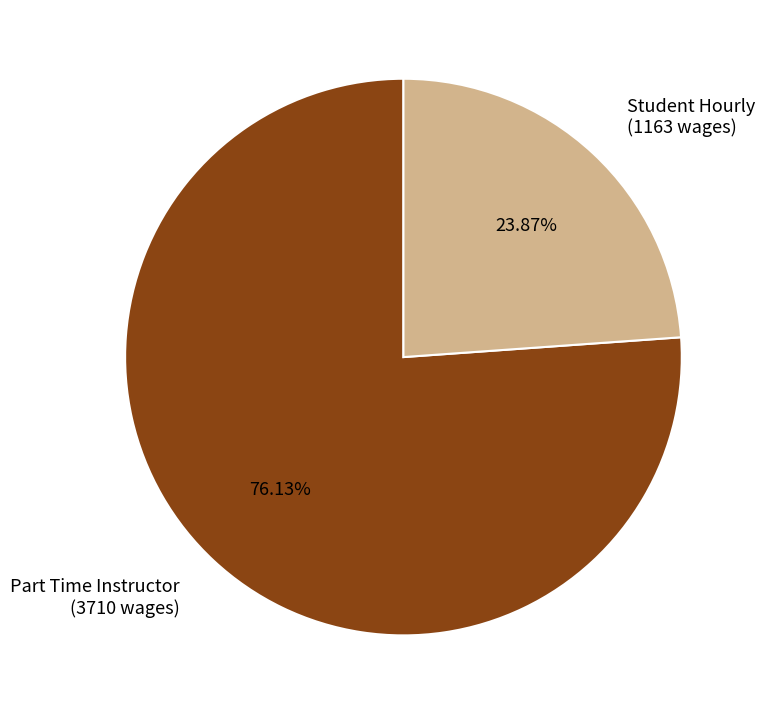

Count the number of slices in the pie.

2